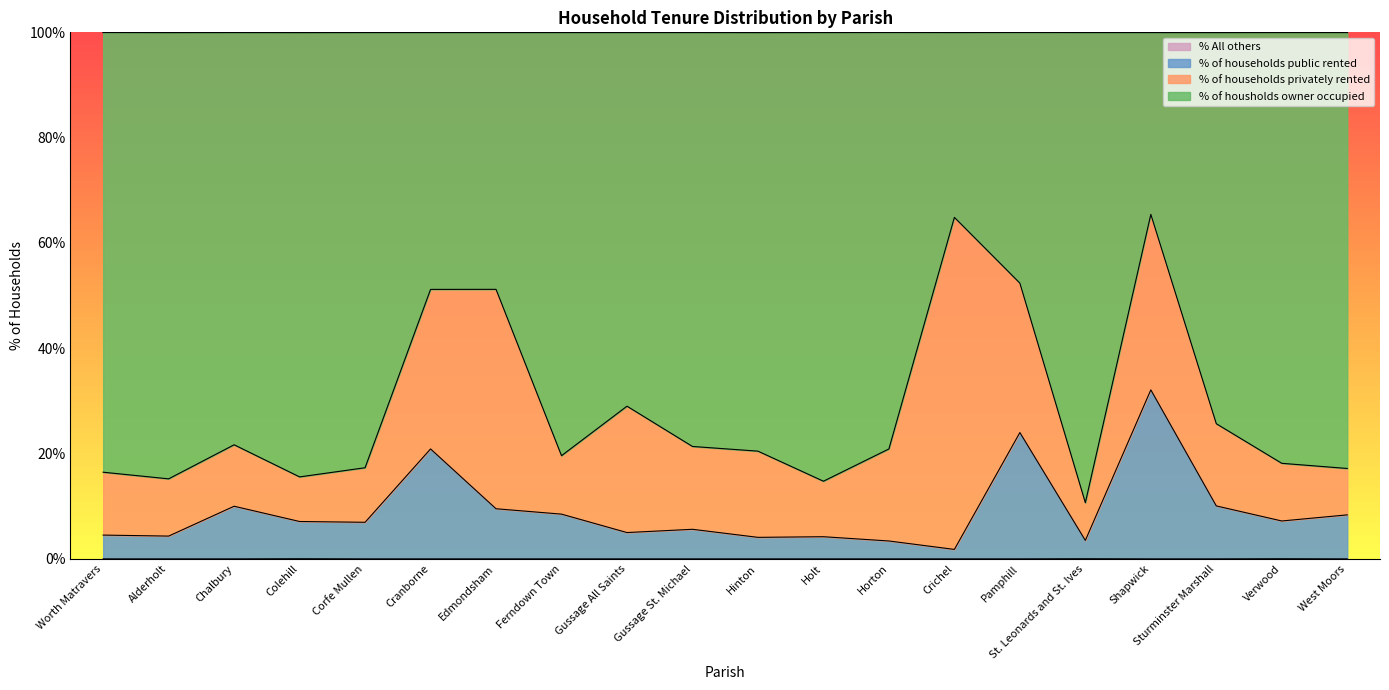

What position from the left is Colehill?

4